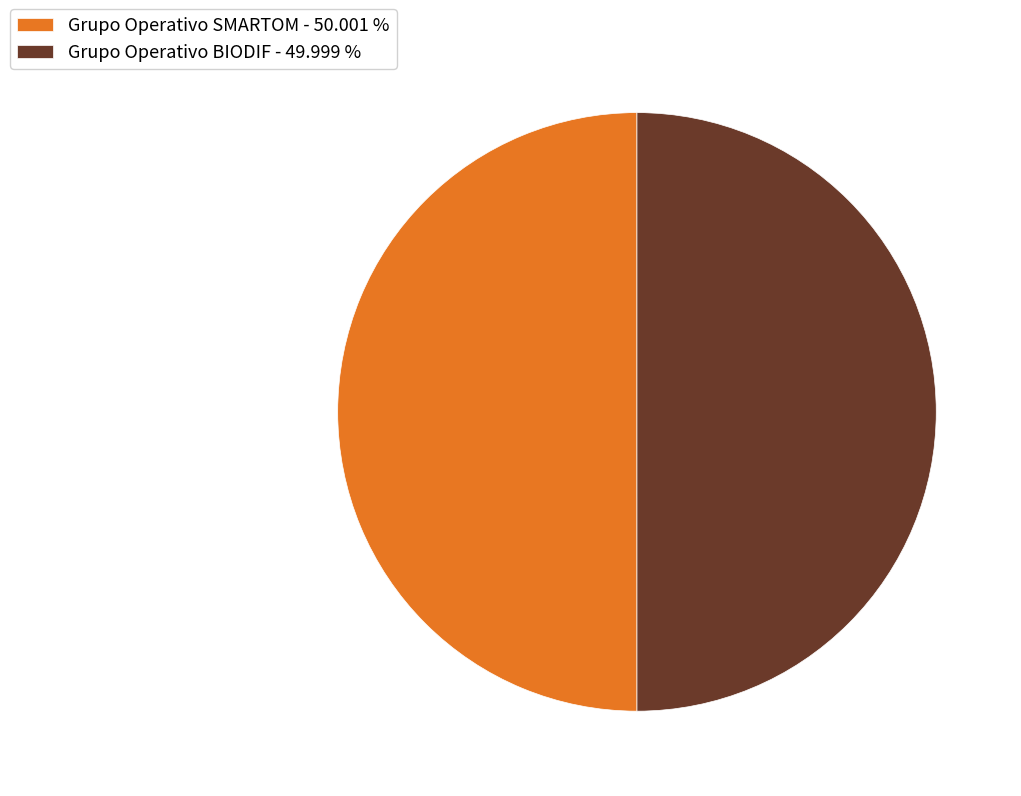

What is the ratio of the value at Grupo Operativo BIODIF - 49.999 % to the value at Grupo Operativo SMARTOM - 50.001 %?

1.0